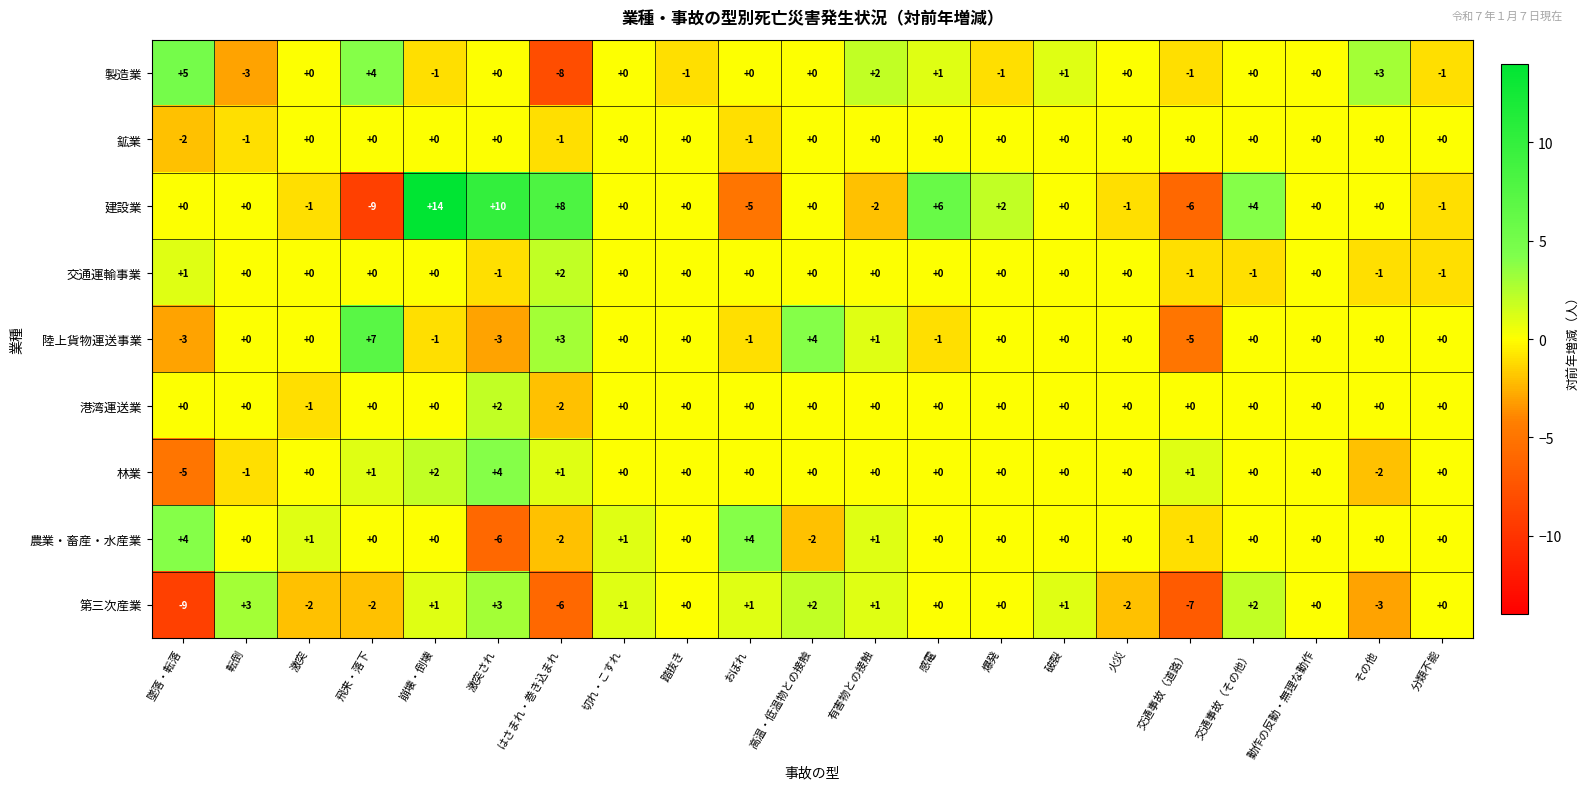

How many 港湾運送業 values are between 0 and 1?

18